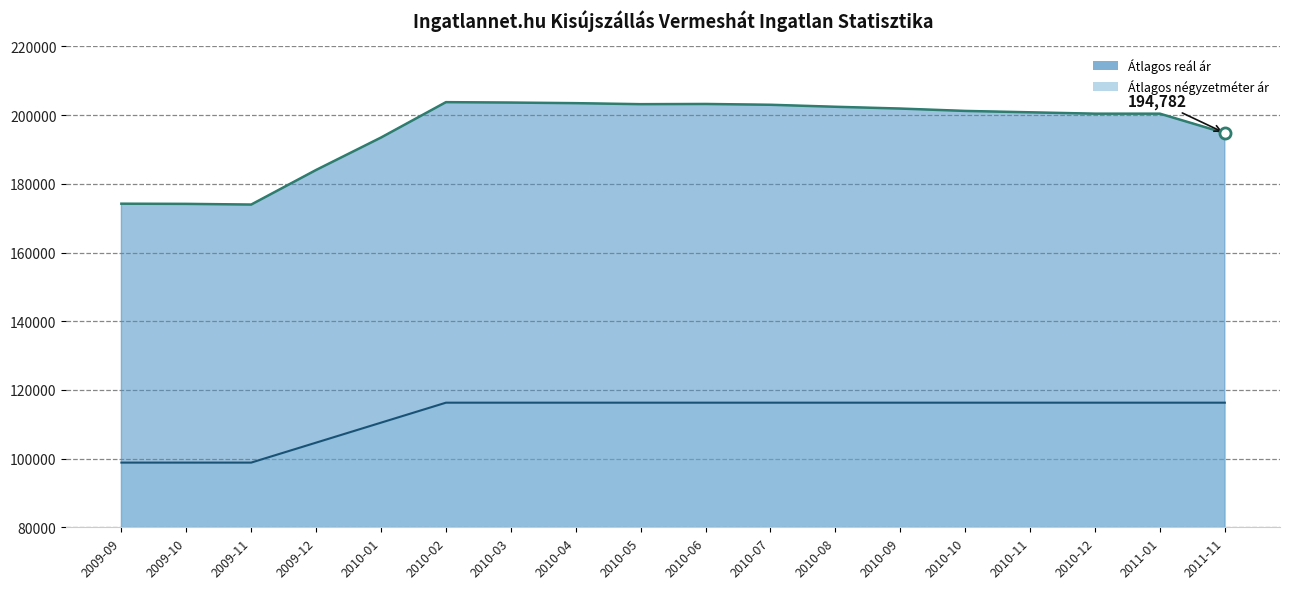

Reading left to right, transcribe all the data shown in this chart.

Átlagos négyzetméter ár: 2009-09=98837	2009-10=98837	2009-11=98837	2009-12=104651	2010-01=110465	2010-02=116279	2010-03=116279	2010-04=116279	2010-05=116279	2010-06=116279	2010-07=116279	2010-08=116279	2010-09=116279	2010-10=116279	2010-11=116279	2010-12=116279	2011-01=116279	2011-11=116279
Átlagos reál ár: 2009-09=174212	2009-10=174162	2009-11=173960	2009-12=184033	2010-01=193473	2010-02=203773	2010-03=203656	2010-04=203480	2010-05=203187	2010-06=203246	2010-07=203012	2010-08=202430	2010-09=201909	2010-10=201219	2010-11=200818	2010-12=200420	2011-01=200420	2011-11=194782